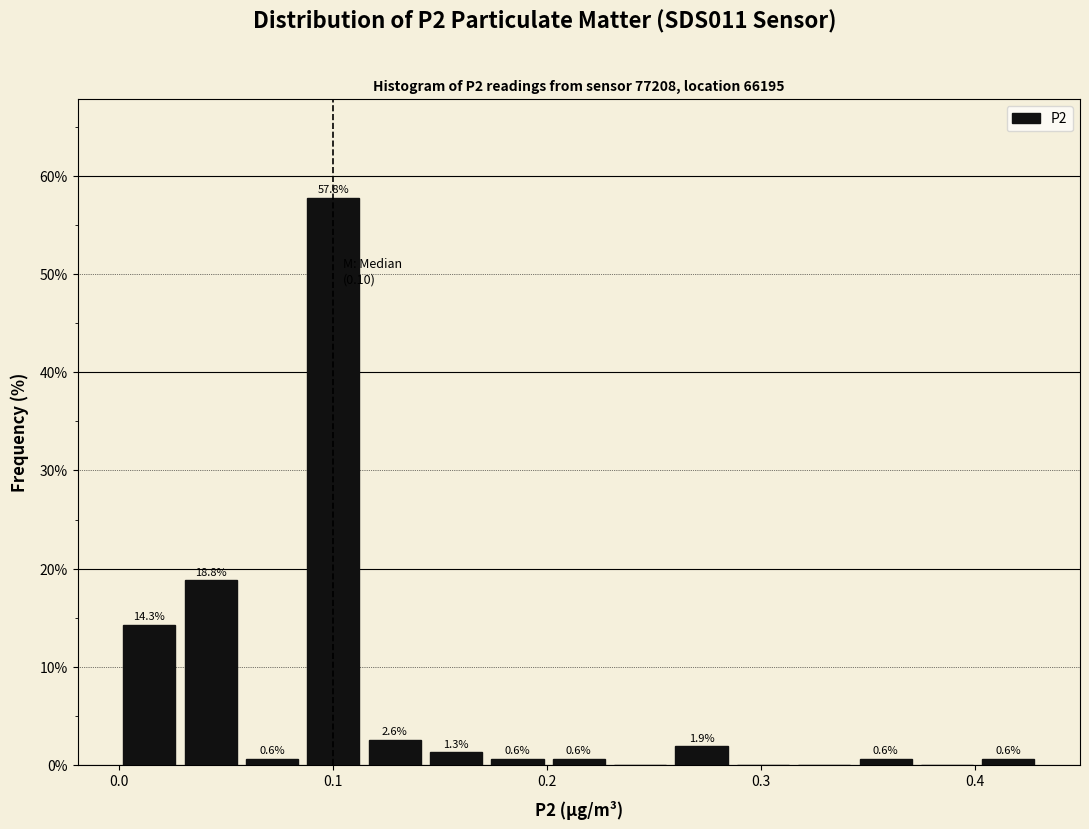

Read against the x-axis, roughly where is the centre of the tallest bar?

0.10